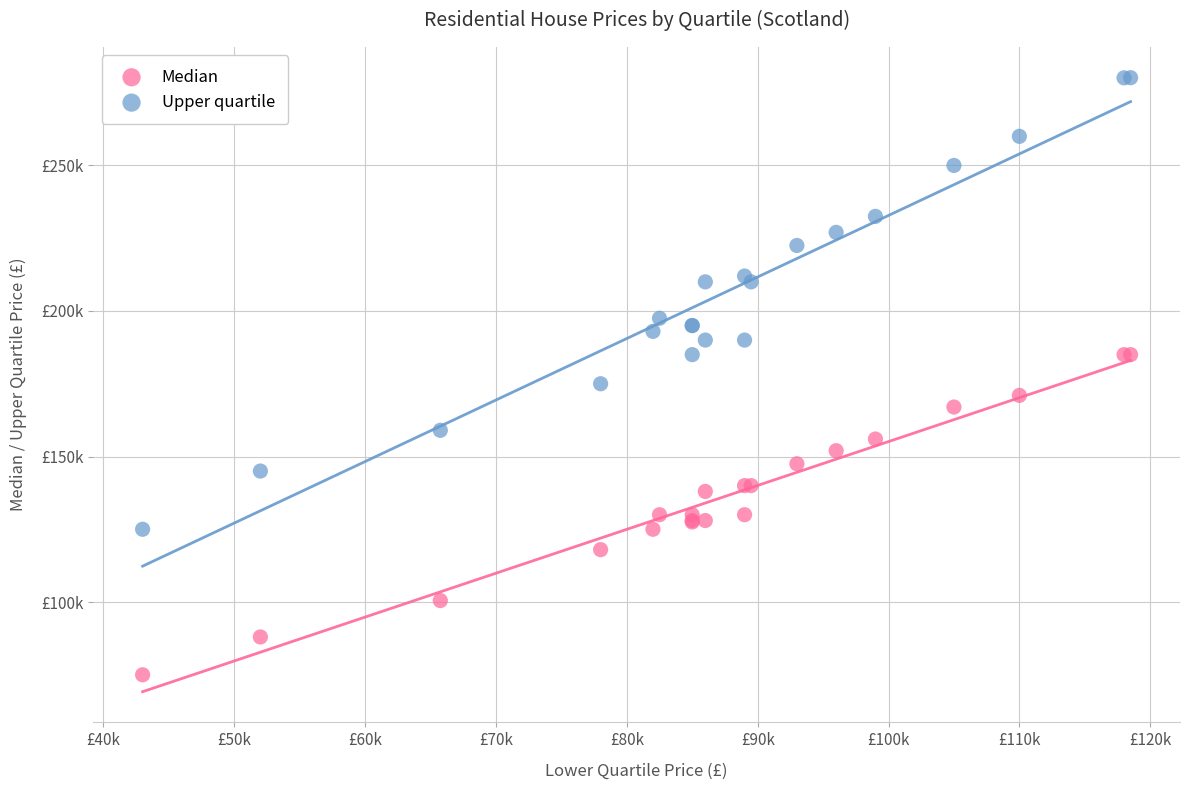

Which series has the largest Y range (max minus min)?

Upper quartile